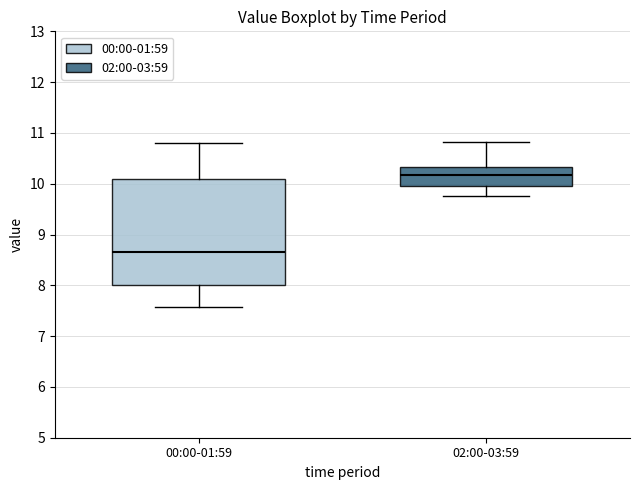

Which box has the highest median line?

02:00-03:59